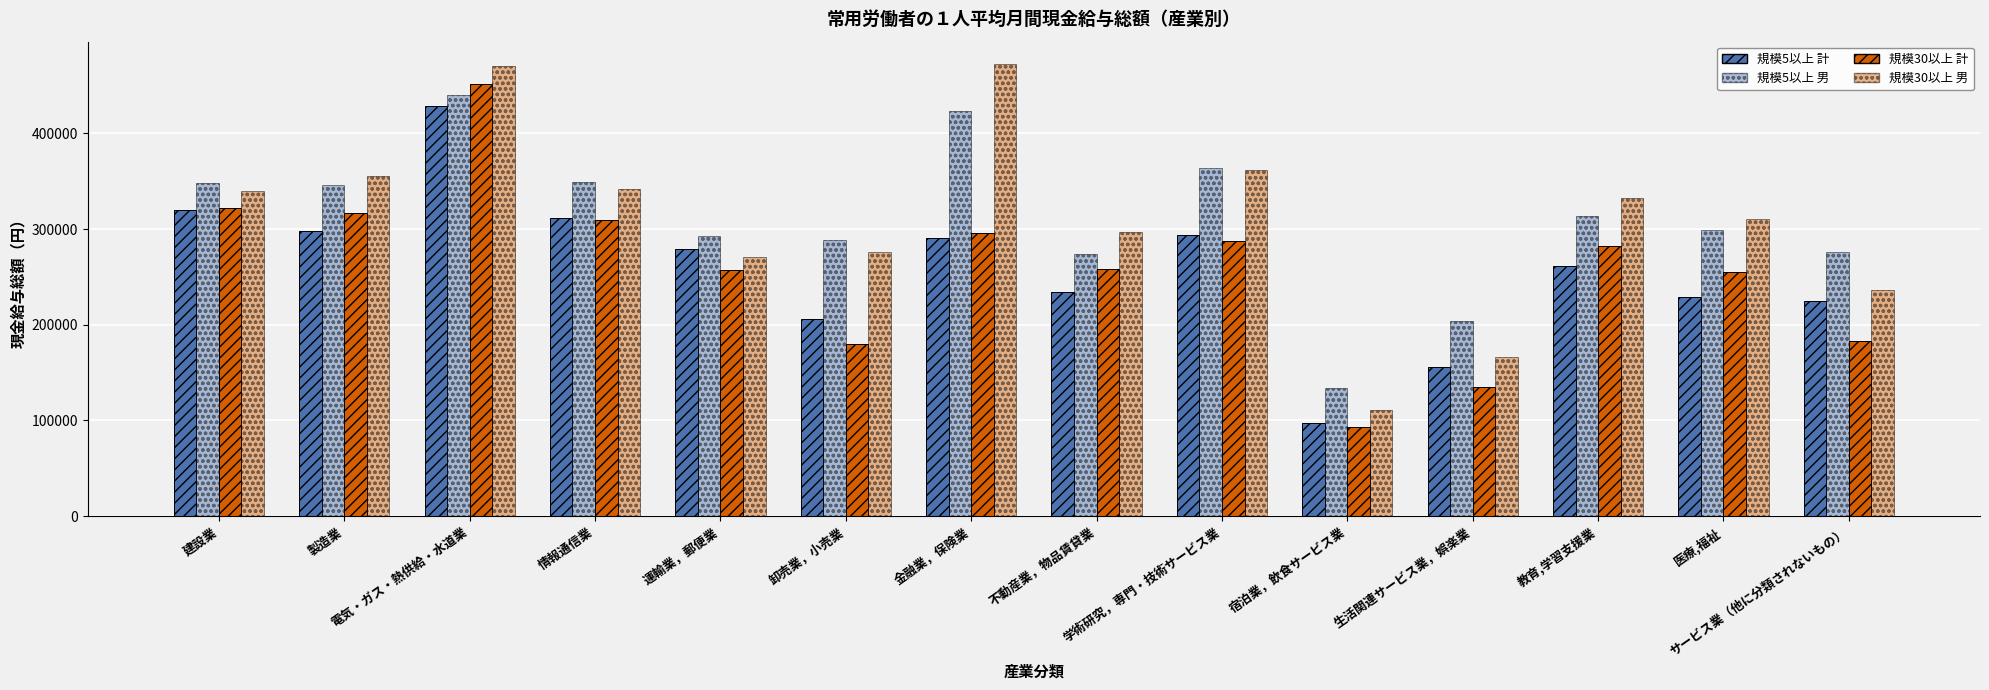

Reading left to right, what are all the values shown in this chart?

規模5以上 計: 320259	298417	429035	311721	279461	205634	290464	234075	293958	96876	155457	261283	228905	224529
規模5以上 男: 347914	346583	439809	349671	293134	288526	422883	274271	363493	134163	204009	313888	299483	276197
規模30以上 計: 322481	317170	451274	309569	256890	179737	295867	258423	287988	93085	134968	282596	254881	183155
規模30以上 男: 339297	355107	469911	342119	270962	276303	472224	297341	361691	111355	166425	332659	310839	236823